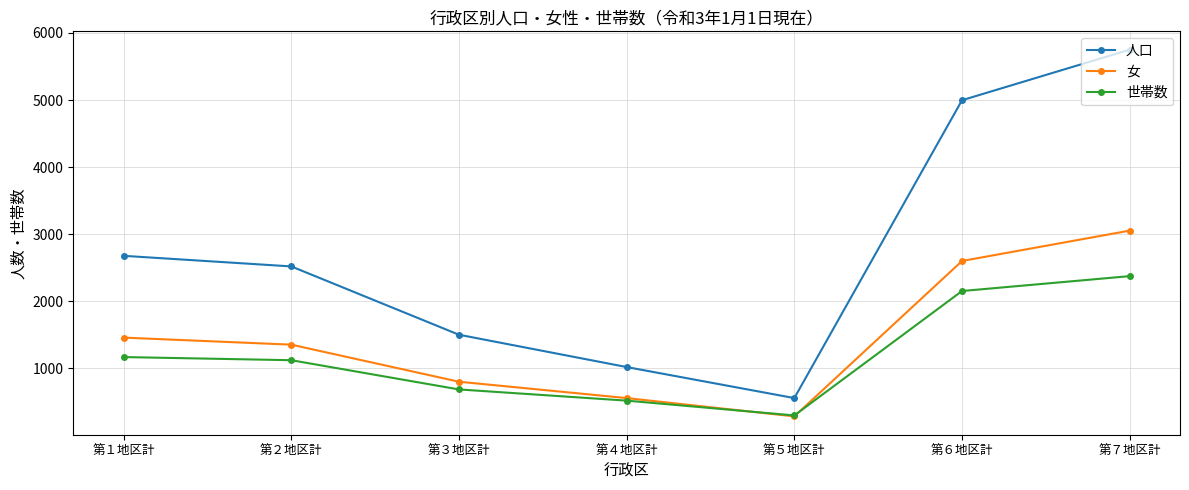

What is the sum of the 人口 values at 第７地区計 and 第３地区計?

7250